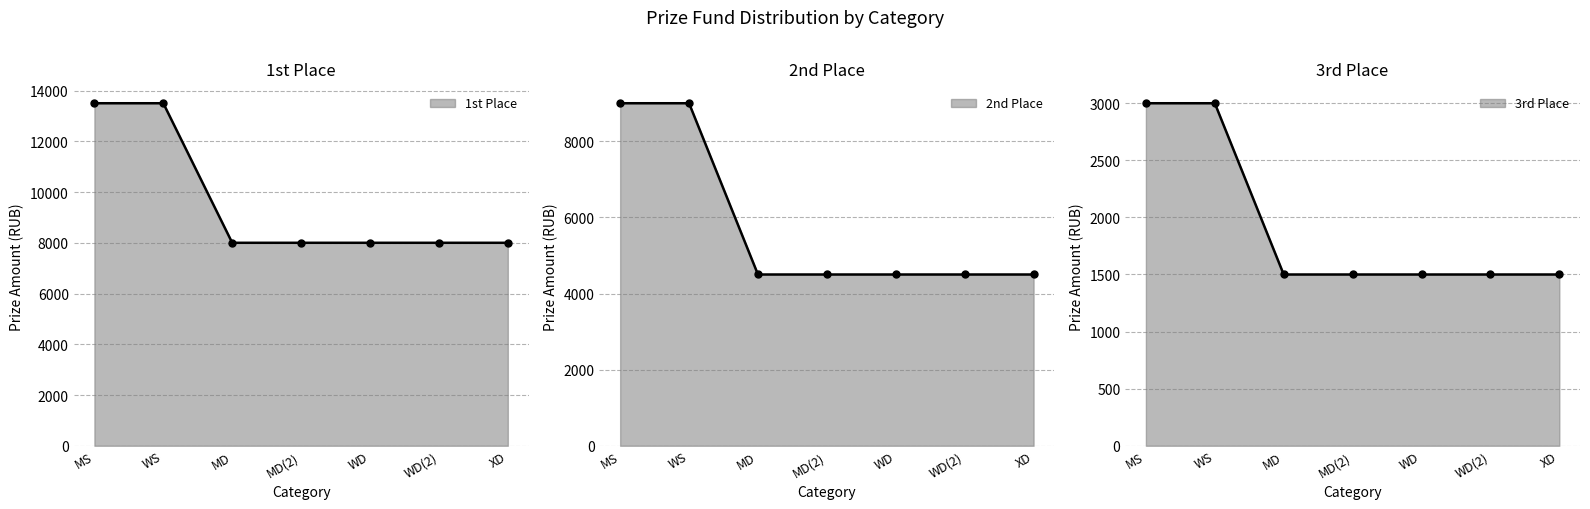

How many categories are shown in the chart?

7